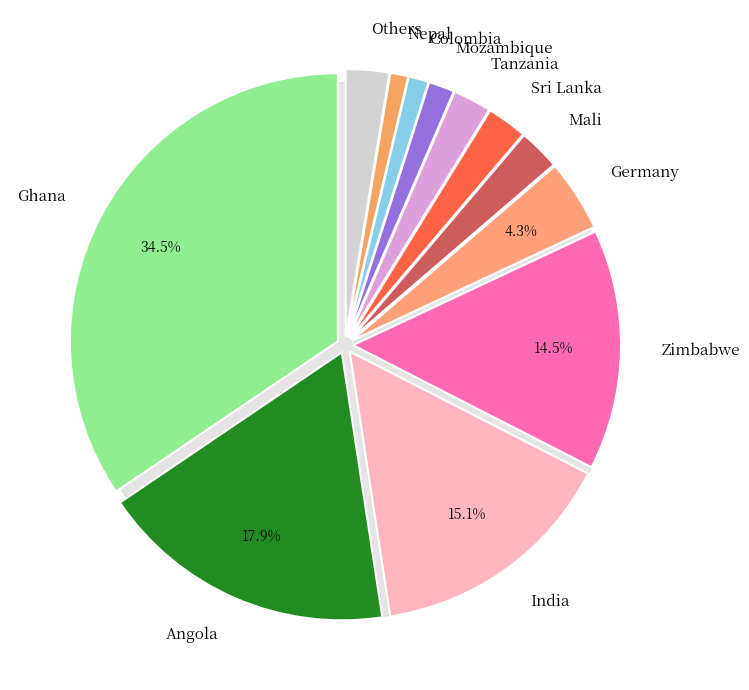

What is the largest slice in the pie chart?

Ghana